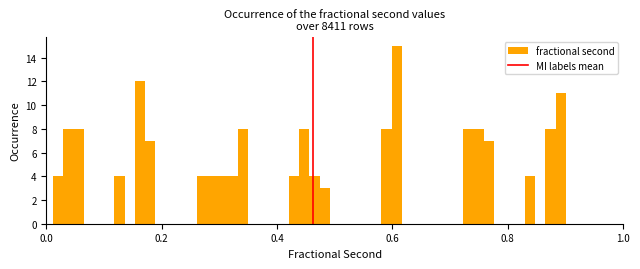

Around what value on the x-axis is the tallest bar? Give the approximate position of its centre, as read against the axis.

0.60